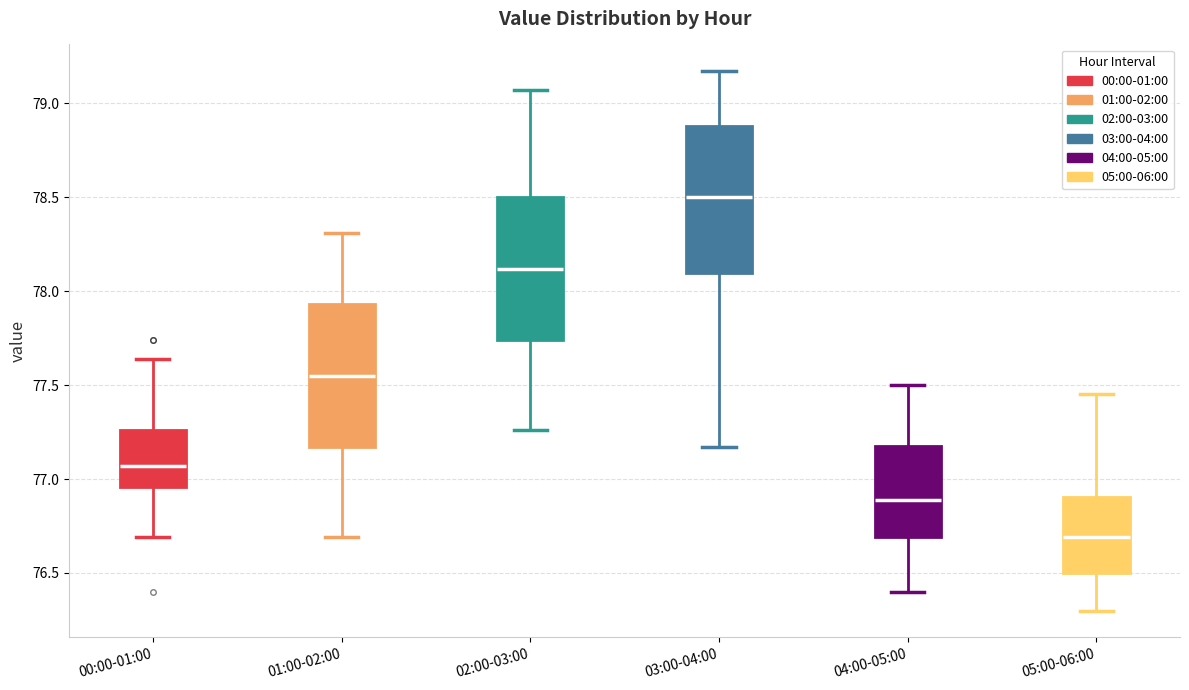

Reading left to right, read every box against the y-axis: the position of its median line, the range the box covers, and the ends of its whiskers. The values are not printed on the chart, so give them approximately, as read against the axis.

00:00-01:00: median 77.05, box 76.95 to 77.25, whiskers 76.70 to 77.65
01:00-02:00: median 77.55, box 77.15 to 77.95, whiskers 76.70 to 78.30
02:00-03:00: median 78.10, box 77.75 to 78.50, whiskers 77.25 to 79.05
03:00-04:00: median 78.50, box 78.10 to 78.90, whiskers 77.15 to 79.15
04:00-05:00: median 76.90, box 76.70 to 77.20, whiskers 76.40 to 77.50
05:00-06:00: median 76.70, box 76.50 to 76.90, whiskers 76.30 to 77.45